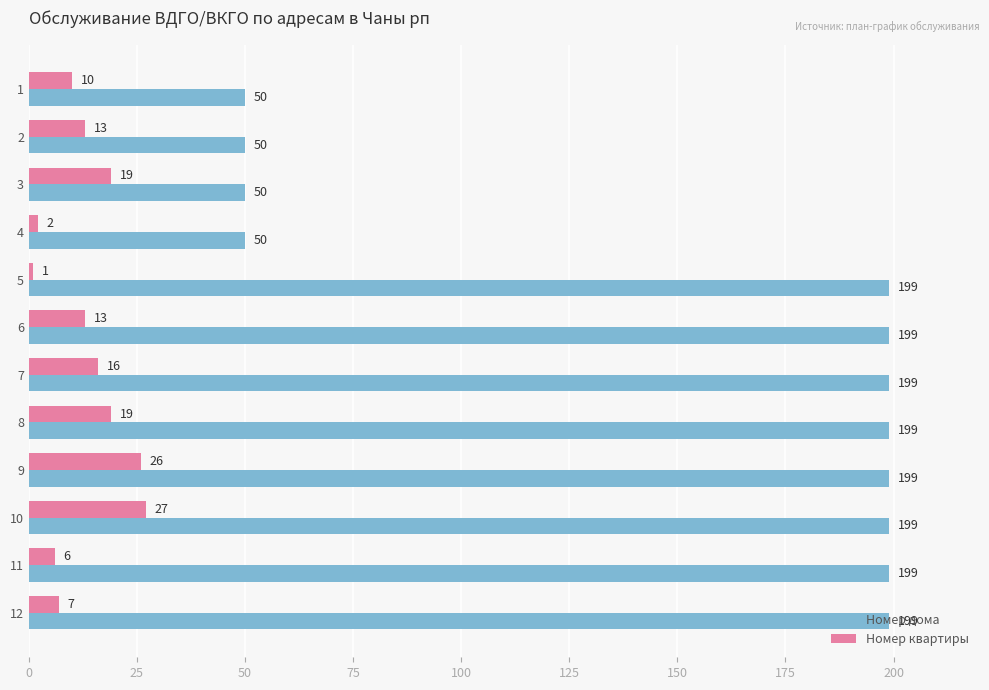

At how many categories does at least one series exceed 101?

8